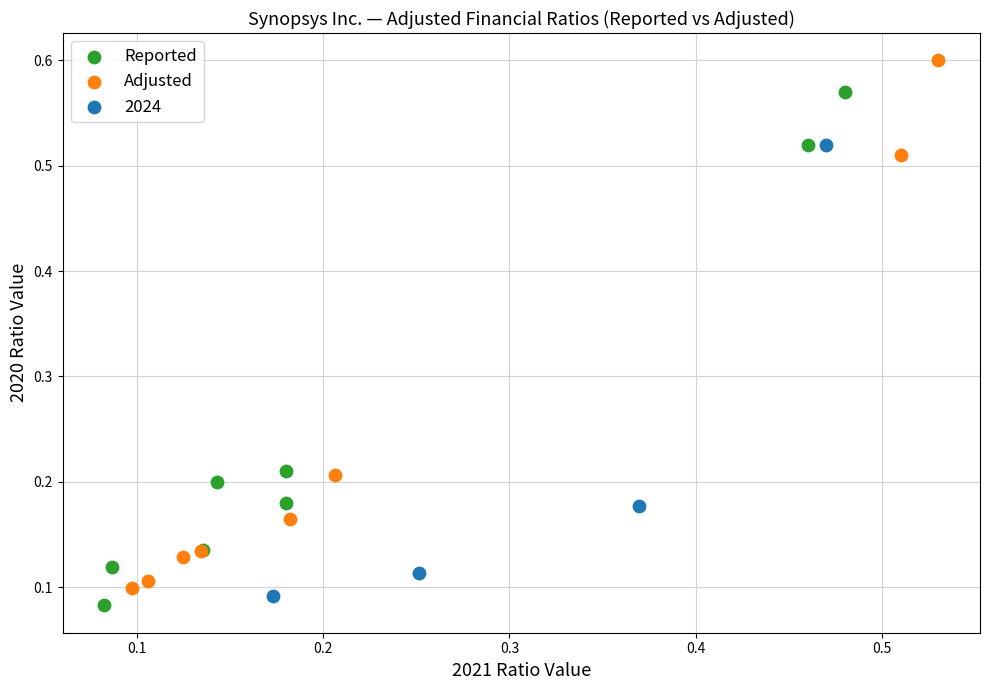

Which series reaches the minimum Y coordinate?

Reported